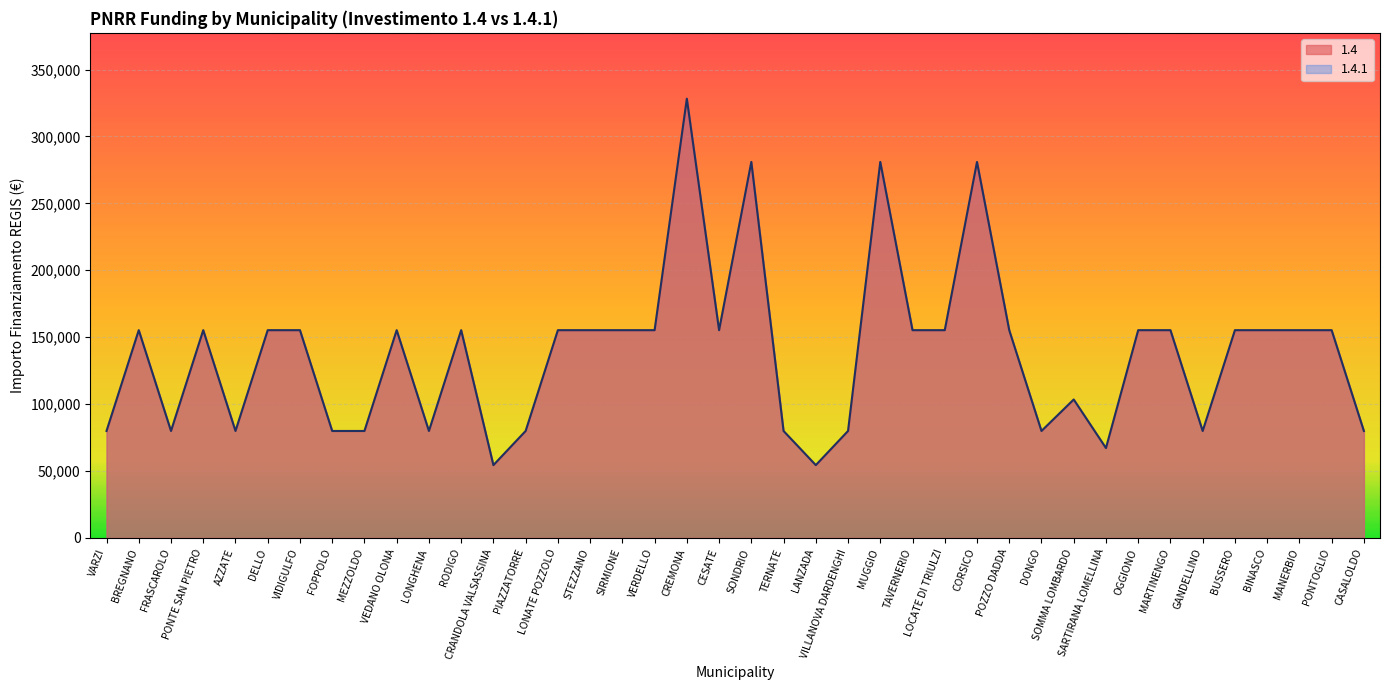

The value of 1.4.1 at TAVERNERIO is 275284. True or false?

False